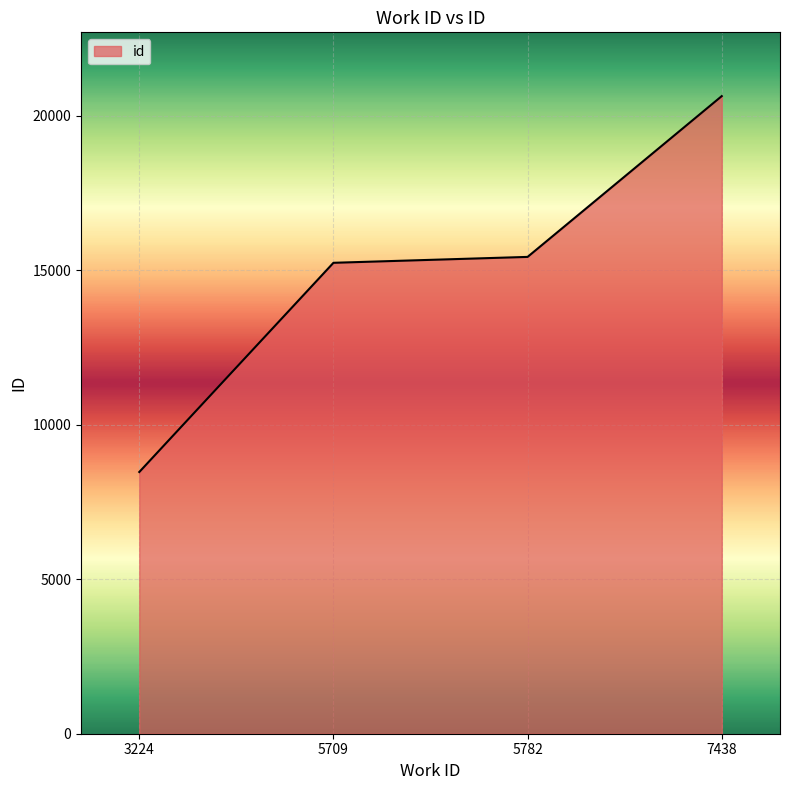

Is it true that the value at 5709 is 27177?

False